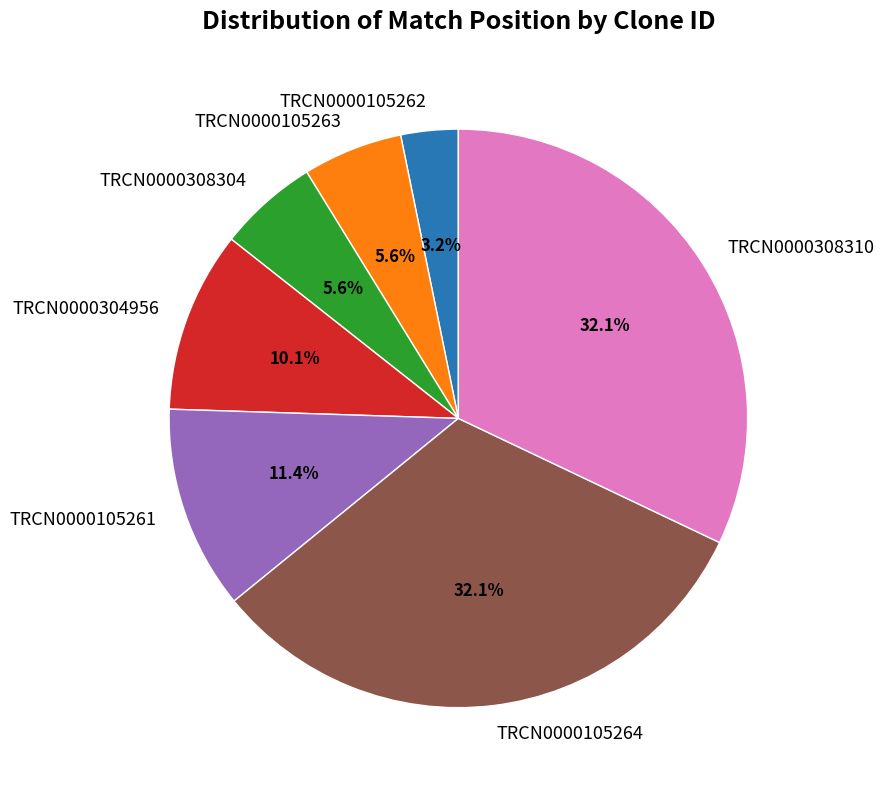

Between TRCN0000308310 and TRCN0000105261, which is larger?

TRCN0000308310